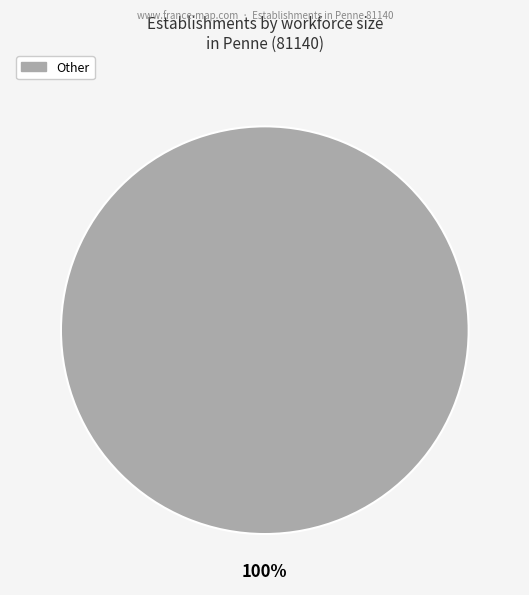

Is there a majority slice in this chart?

Yes